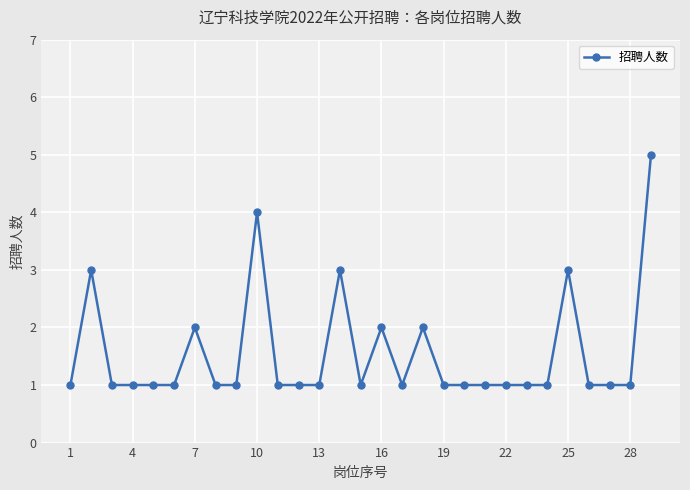

Count the number of categories in the chart.

29